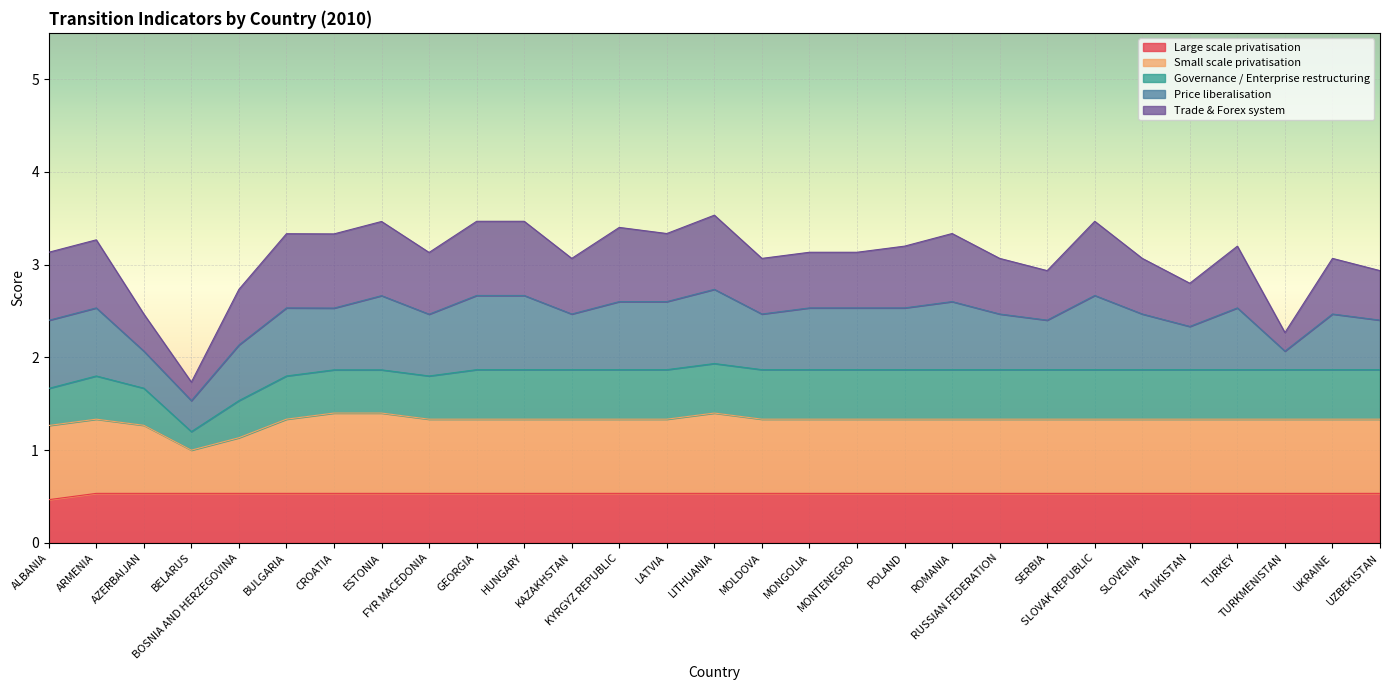

What is the maximum value for Large scale privatisation?

0.5